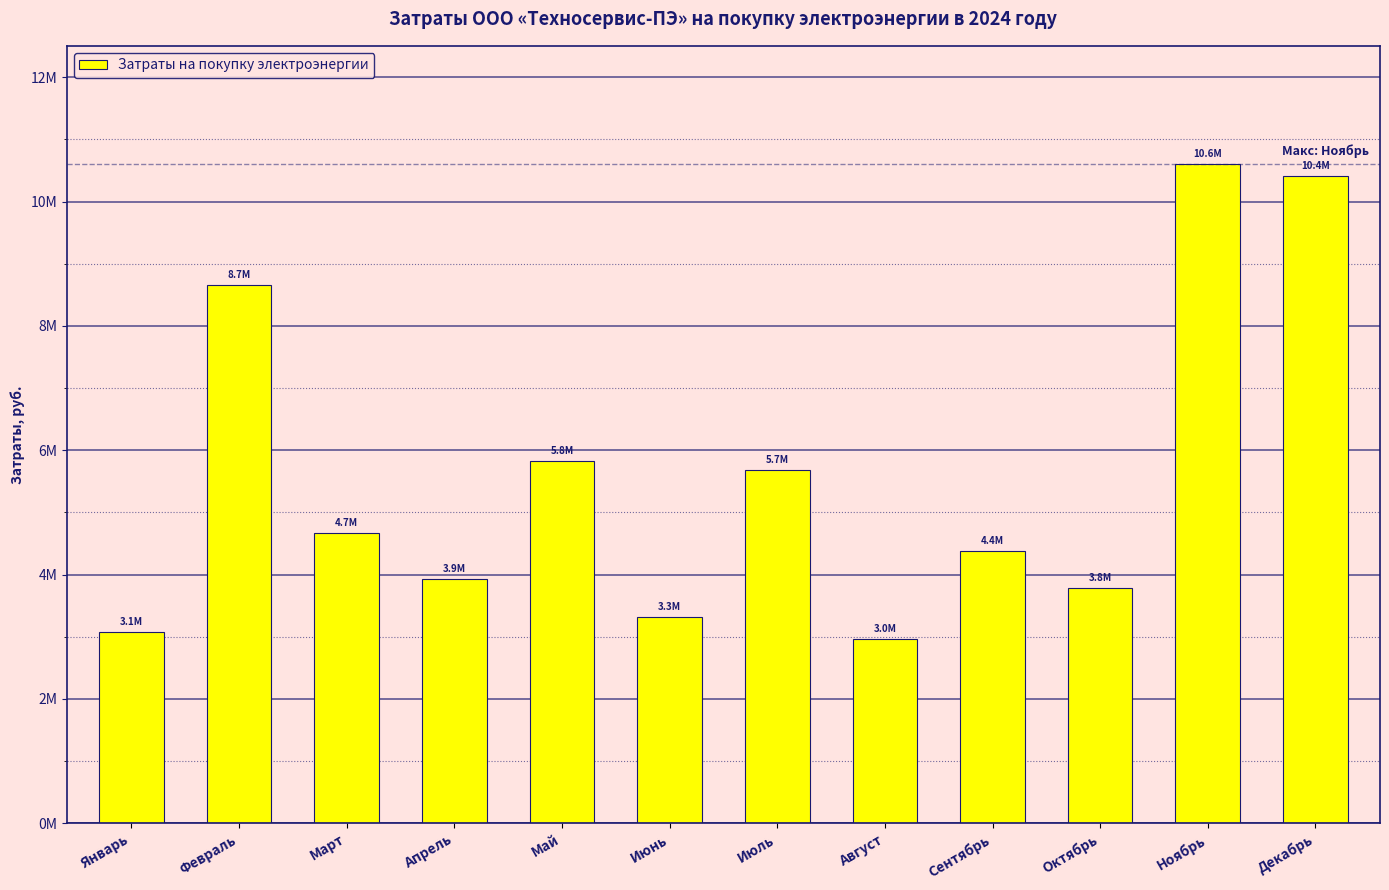

True or false: the data shows 13899651.4 at Февраль.

False